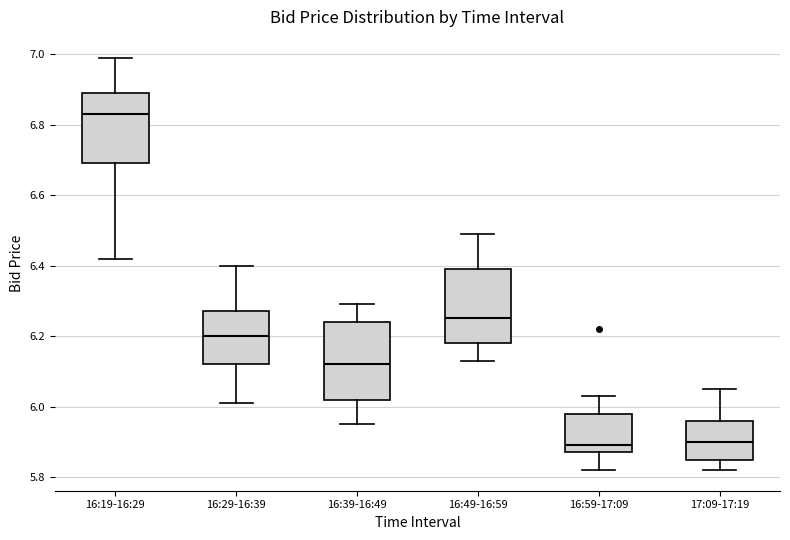

Reading left to right, transcribe this box plot: for each box, give where its median line is, the range the box spans, and where its two whiskers end, as read against the y-axis. The values are not printed on the chart, so give them approximately, as read against the axis.

16:19-16:29: median 6.84, box 6.70 to 6.90, whiskers 6.42 to 7.00
16:29-16:39: median 6.20, box 6.12 to 6.28, whiskers 6.02 to 6.40
16:39-16:49: median 6.12, box 6.02 to 6.24, whiskers 5.96 to 6.30
16:49-16:59: median 6.26, box 6.18 to 6.40, whiskers 6.14 to 6.50
16:59-17:09: median 5.90, box 5.88 to 5.98, whiskers 5.82 to 6.04
17:09-17:19: median 5.90, box 5.84 to 5.96, whiskers 5.82 to 6.06